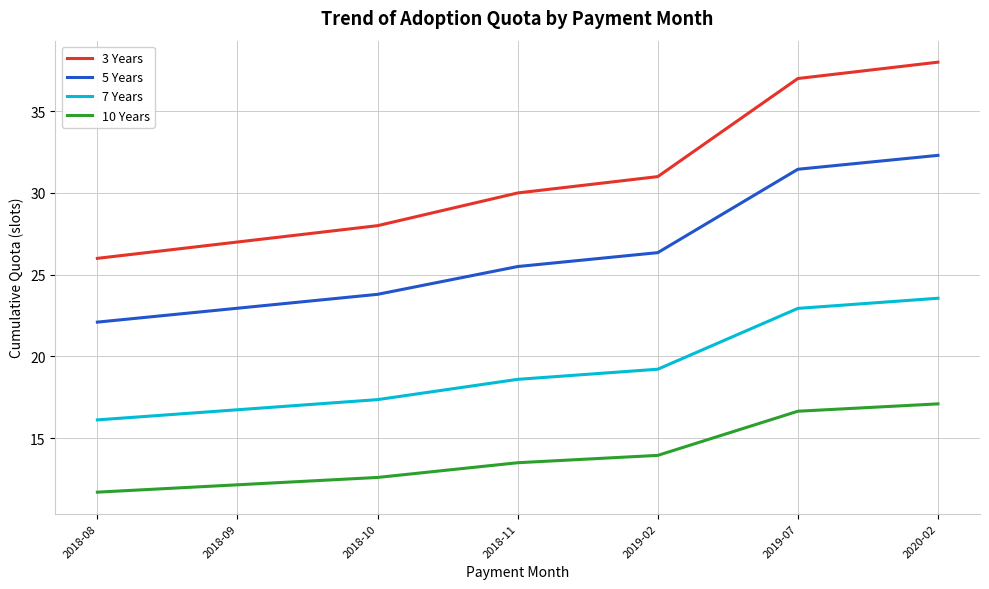

At which category is the sum across all series the highest?

2020-02